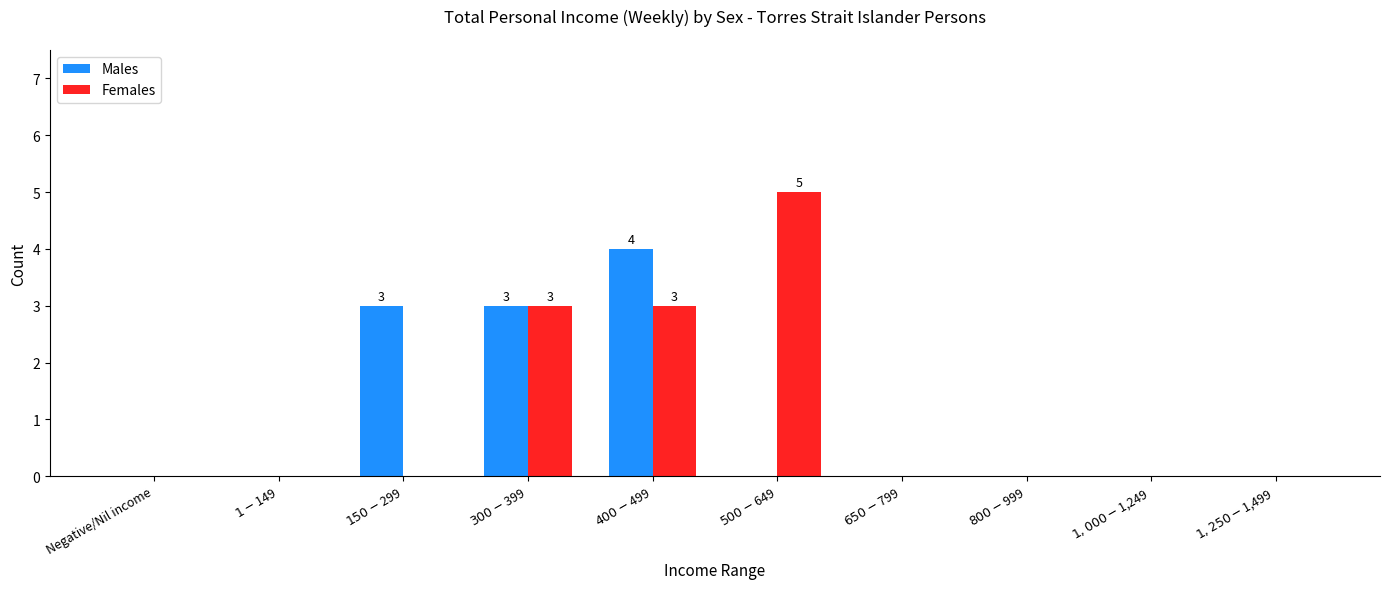

The Males series shows -1 at $1,250-$1,499. True or false?

False